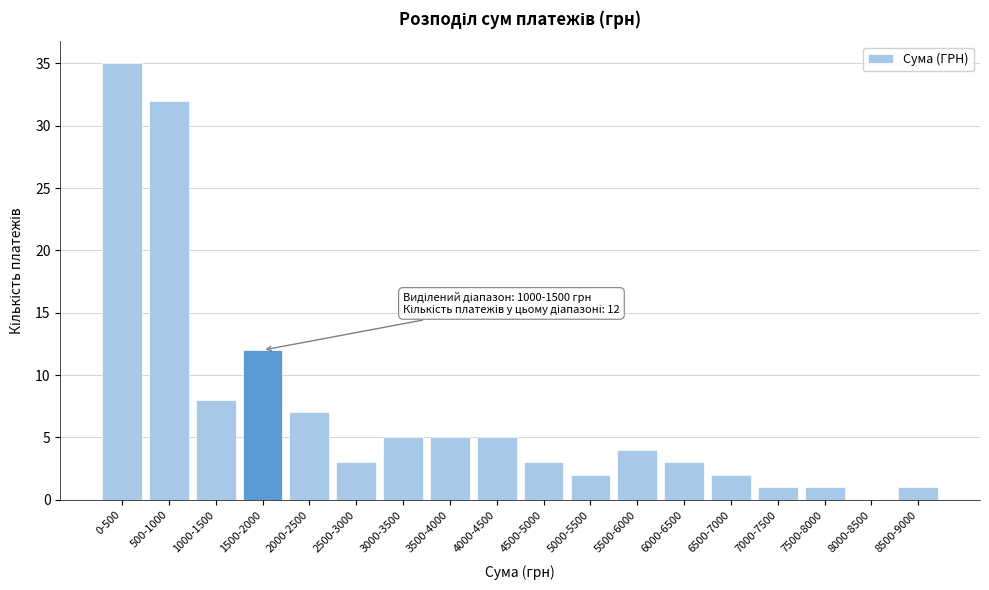

Reading left to right, what are all the values shown in this chart?

0-500=35	500-1000=32	1000-1500=8	1500-2000=12	2000-2500=7	2500-3000=3	3000-3500=5	3500-4000=5	4000-4500=5	4500-5000=3	5000-5500=2	5500-6000=4	6000-6500=3	6500-7000=2	7000-7500=1	7500-8000=1	8000-8500=0	8500-9000=1